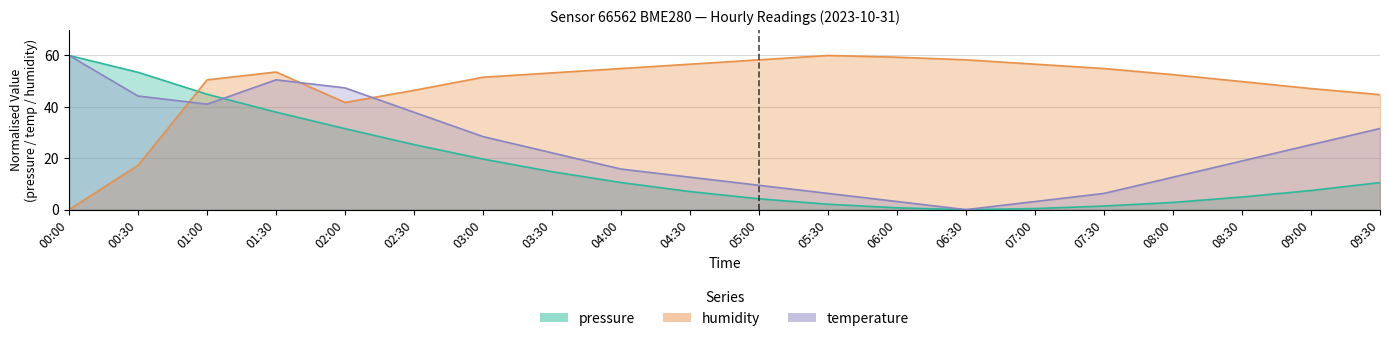

Reading left to right, list all the values displayed in this chart.

pressure: 00:00=60.0	00:30=53.4	01:00=44.9	01:30=37.9	02:00=31.5	02:30=25.3	03:00=19.7	03:30=14.8	04:00=10.5	04:30=7.0	05:00=4.2	05:30=2.1	06:00=0.7	06:30=0.0	07:00=0.4	07:30=1.4	08:00=2.8	08:30=4.9	09:00=7.4	09:30=10.5
temperature: 00:00=60.0	00:30=44.2	01:00=41.1	01:30=50.5	02:00=47.4	02:30=37.9	03:00=28.4	03:30=22.1	04:00=15.8	04:30=12.6	05:00=9.5	05:30=6.3	06:00=3.2	06:30=0.0	07:00=3.2	07:30=6.3	08:00=12.6	08:30=18.9	09:00=25.3	09:30=31.6
humidity: 00:00=0.0	00:30=17.3	01:00=50.5	01:30=53.6	02:00=41.7	02:30=46.4	03:00=51.5	03:30=53.2	04:00=54.9	04:30=56.6	05:00=58.3	05:30=60.0	06:00=59.3	06:30=58.3	07:00=56.6	07:30=54.9	08:00=52.5	08:30=49.8	09:00=47.1	09:30=44.7